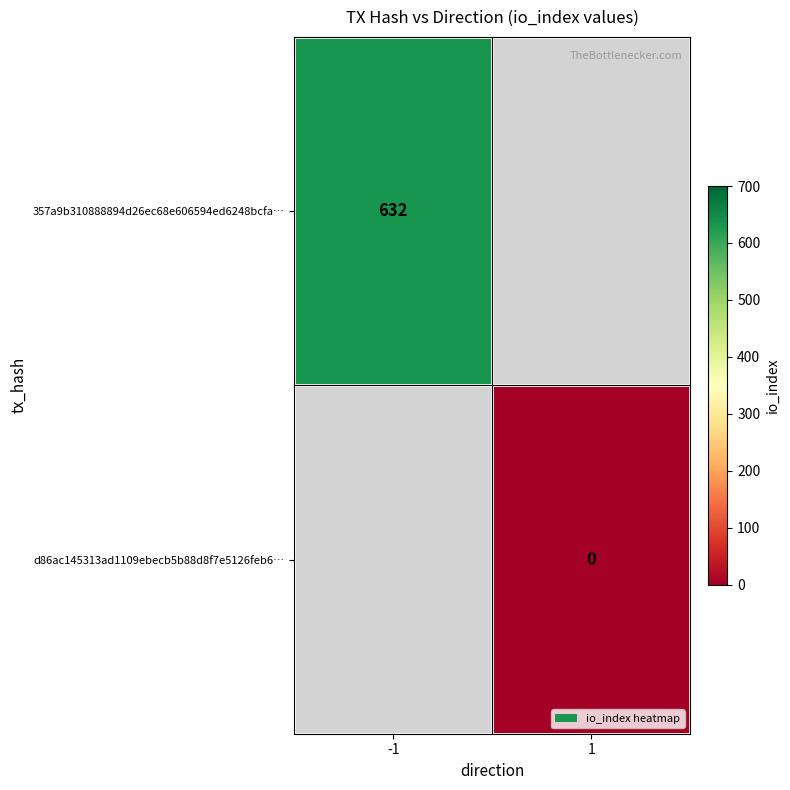

At which category does the chart reach its peak across all series?

-1